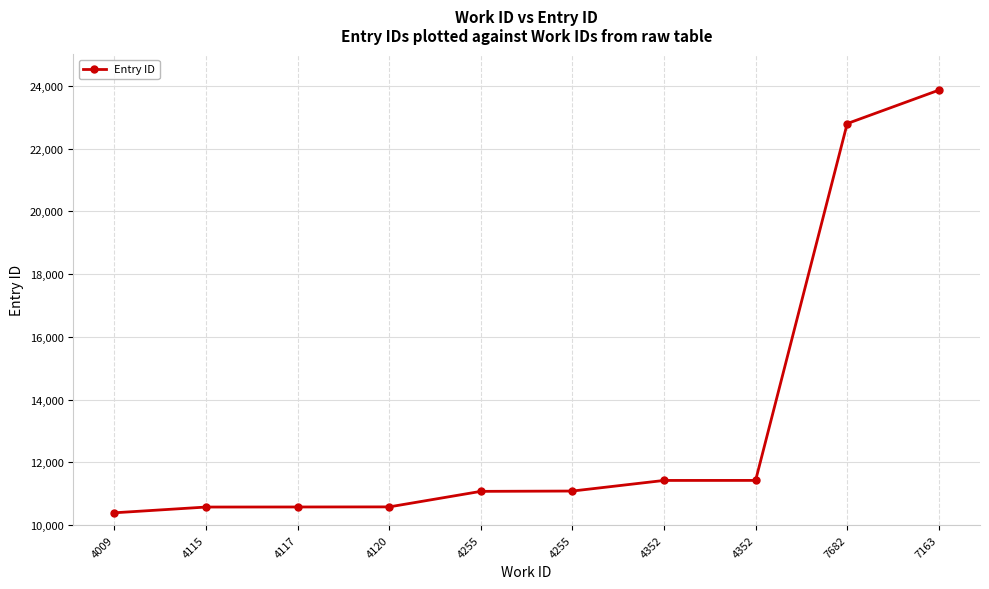

What is the change in value from 4255 to 4352?

+349